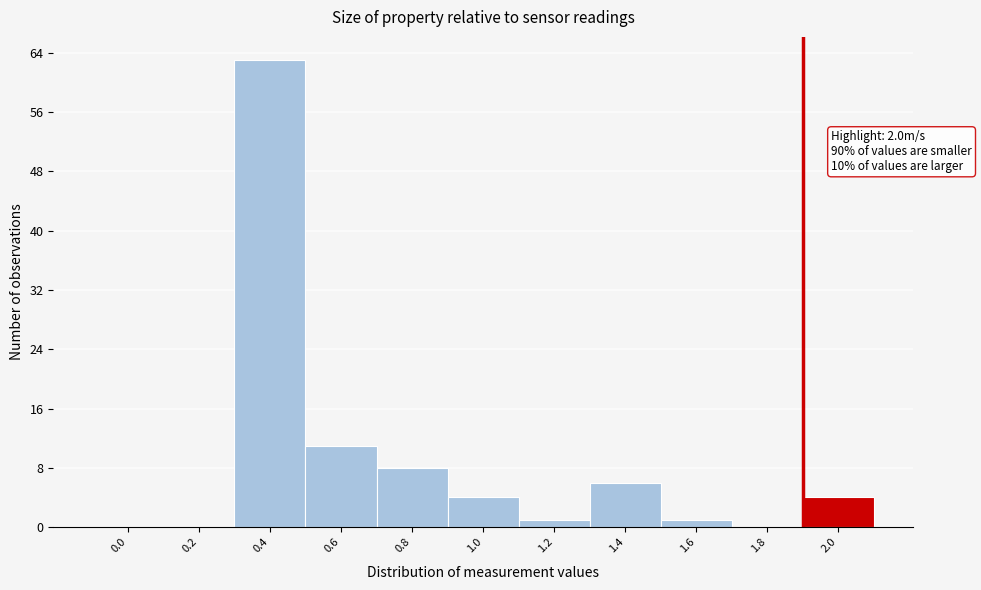

Reading right to left, extract all data points from this chart.

2.0=4	1.8=0	1.6=1	1.4=6	1.2=1	1.0=4	0.8=8	0.6=11	0.4=63	0.2=0	0.0=0